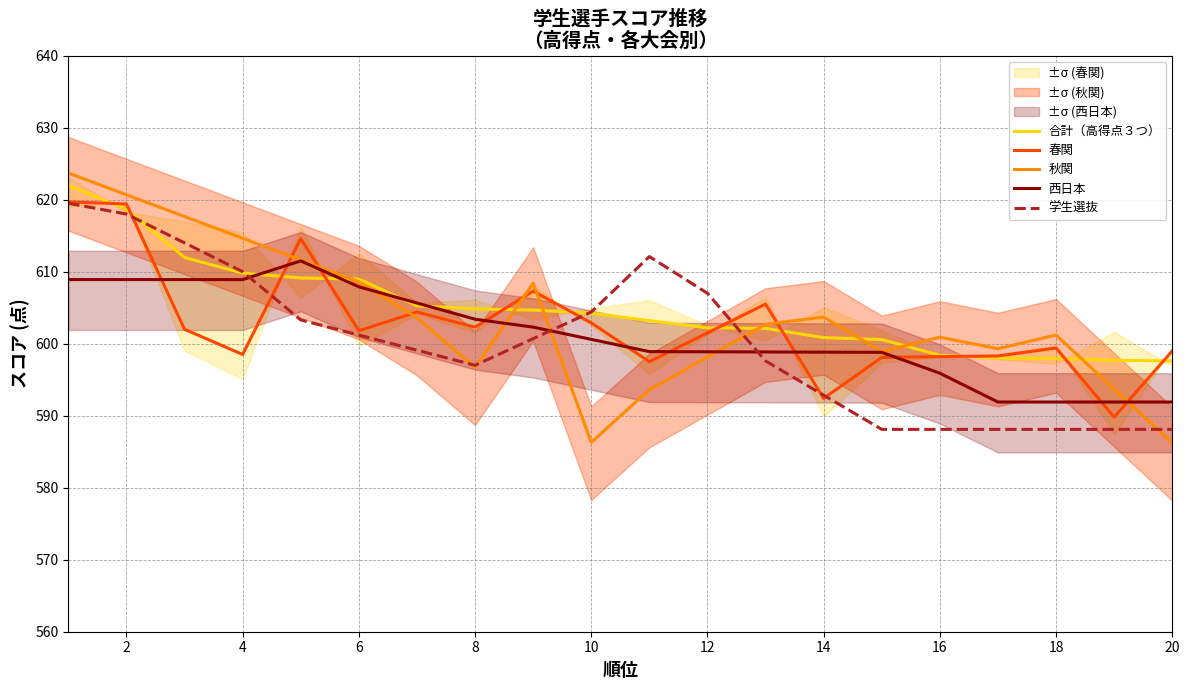

Which series ends up on top after the final intersection of 春関 and 秋関?

春関